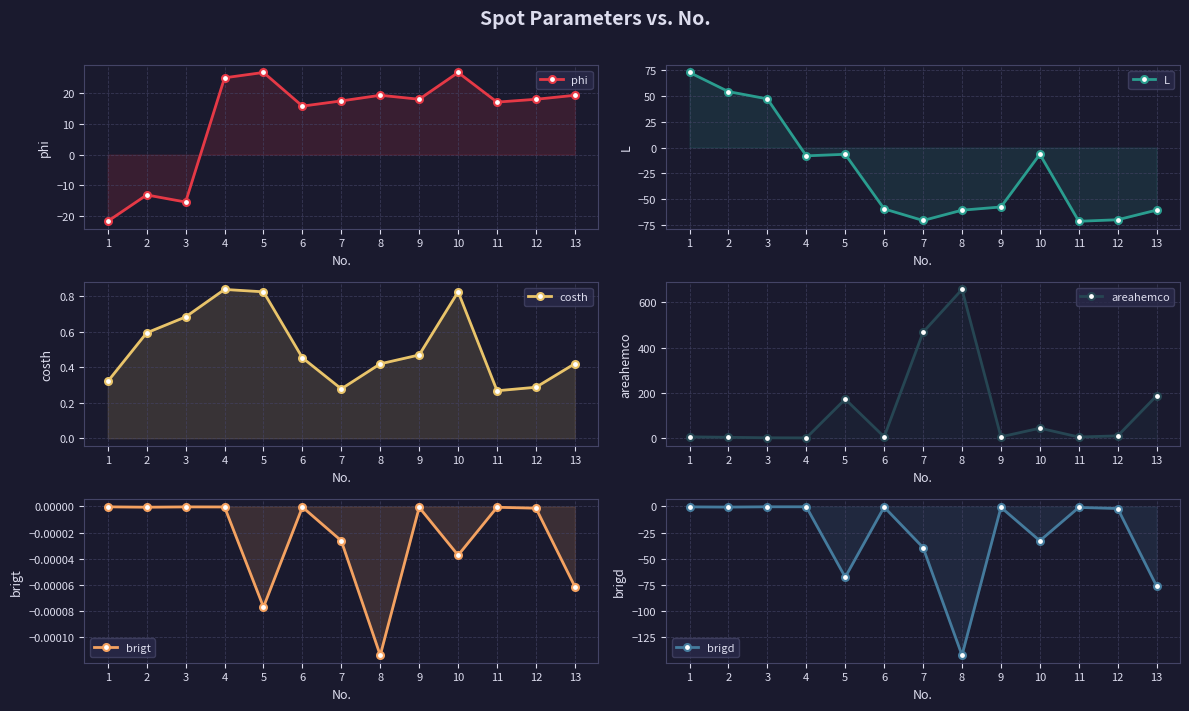

At which category does brigd reach its first local valley?

2